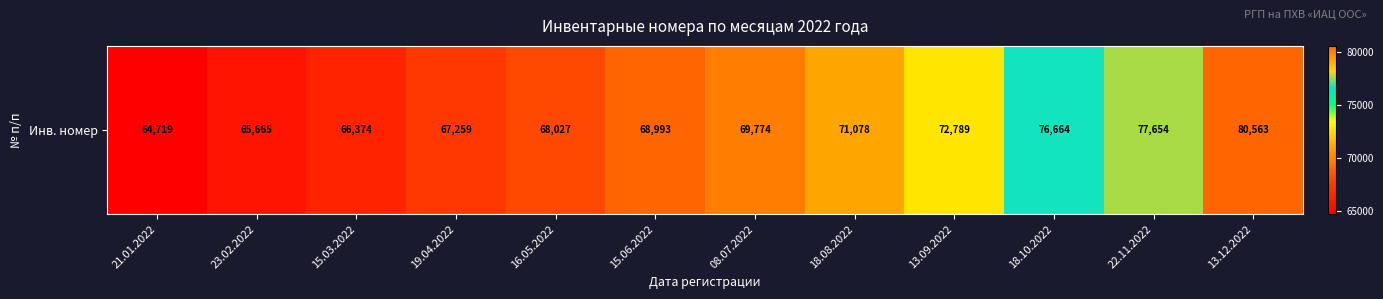

Where does the data first go above 69774?

18.08.2022